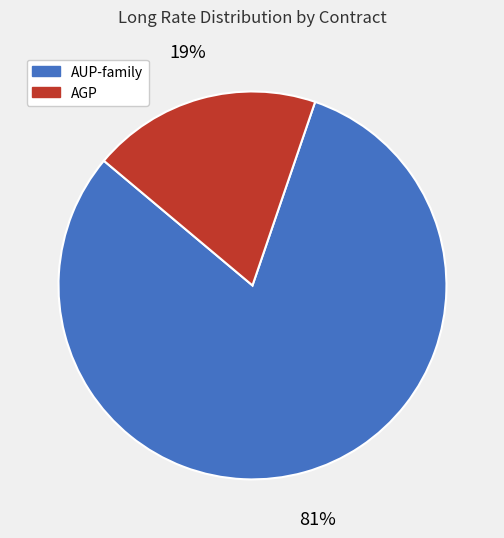

Is there any slice that represents more than half of the pie?

Yes